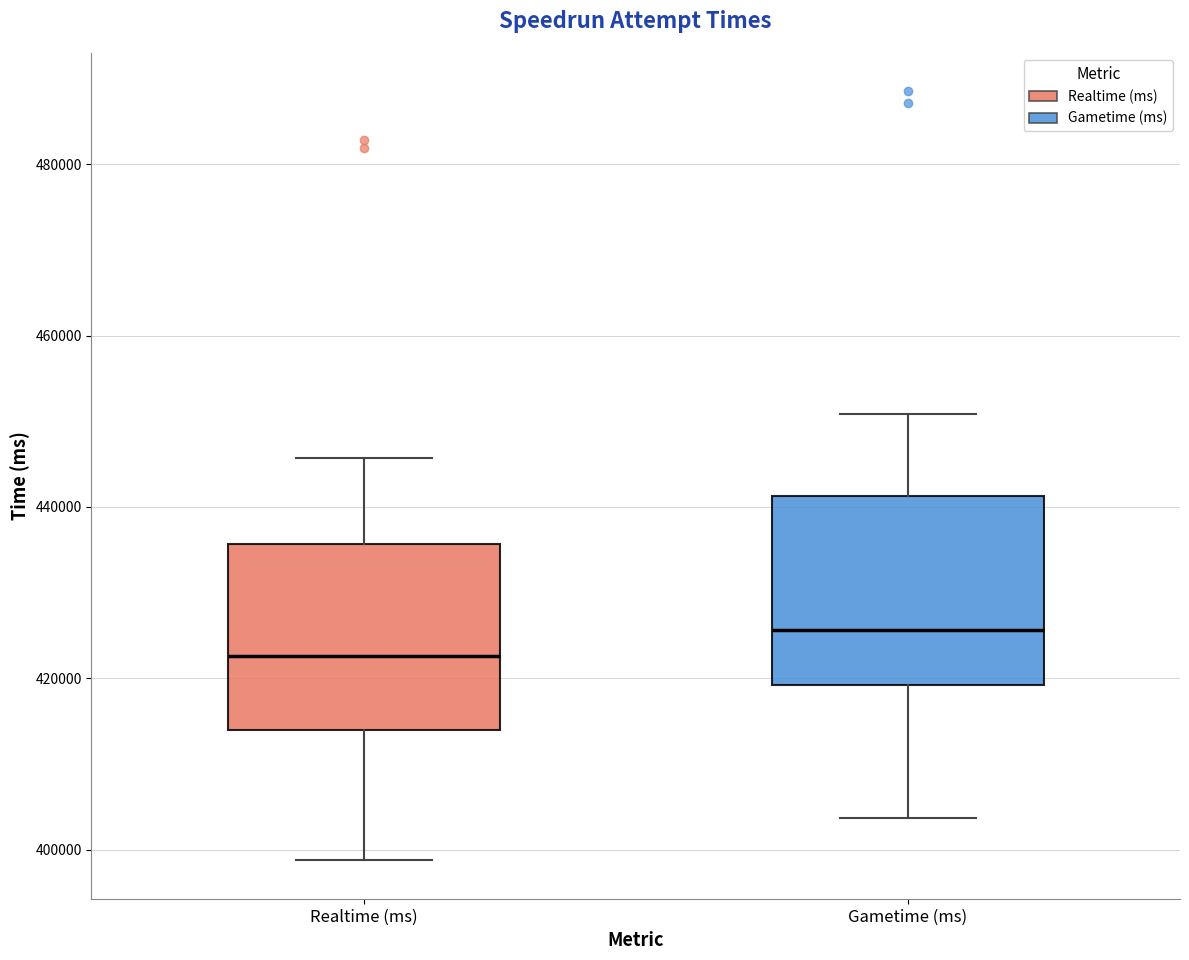

Reading left to right, read every box against the y-axis: the position of its median line, the range the box covers, and the ends of its whiskers. The values are not printed on the chart, so give them approximately, as read against the axis.

Realtime (ms): median 422000, box 414000 to 436000, whiskers 398000 to 446000
Gametime (ms): median 426000, box 420000 to 442000, whiskers 404000 to 450000